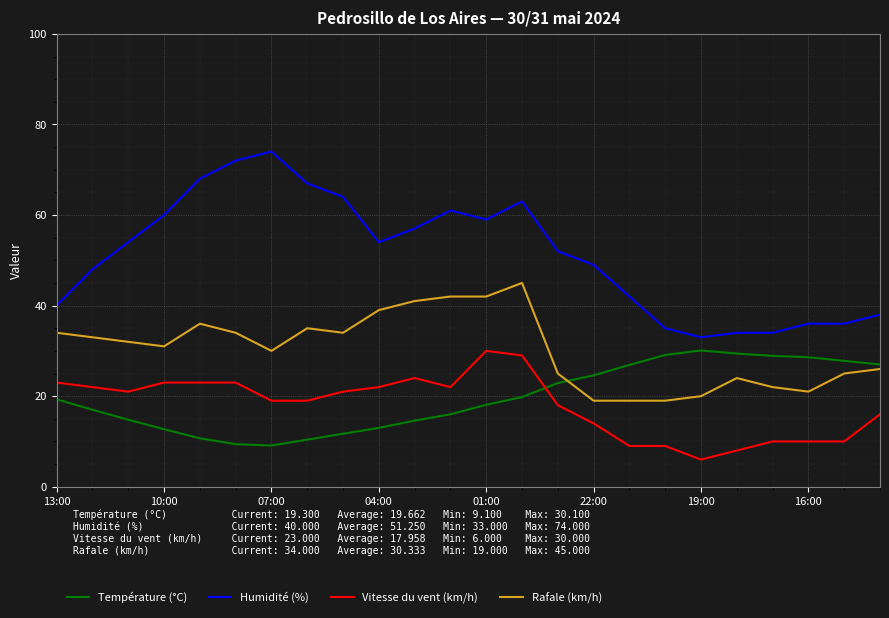

Which series has the largest total across all categories?

Humidité (%)